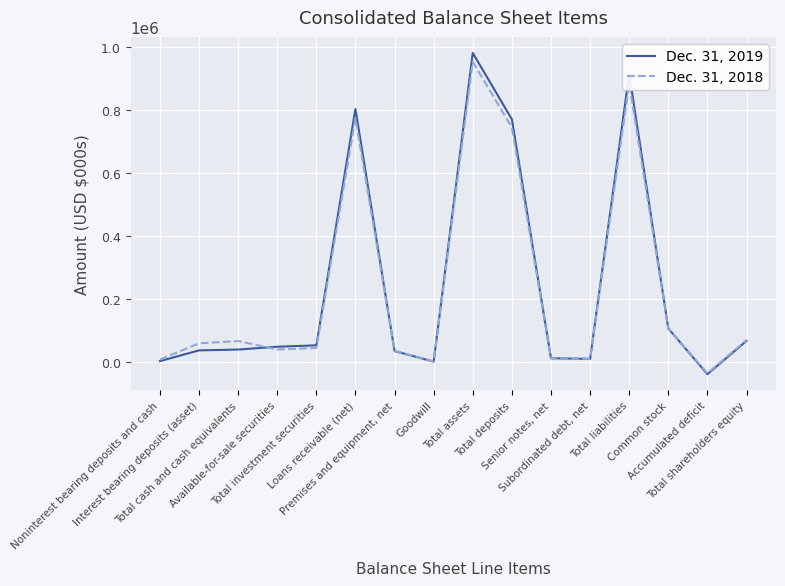

Which category has the highest value in the Dec. 31, 2019 series?

Total assets